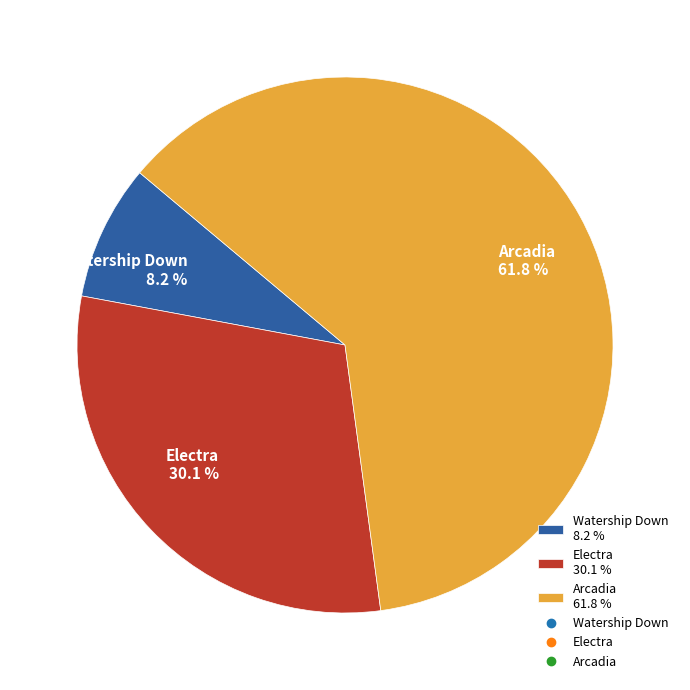

Between Electra 30.1 % and Arcadia 61.8 %, which is larger?

Arcadia 61.8 %